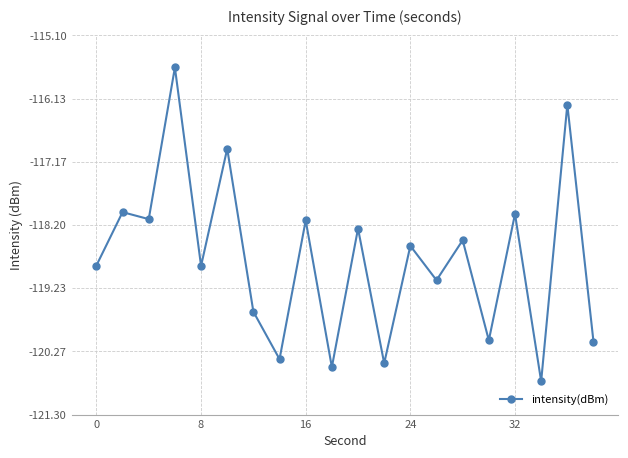

What is the maximum value shown in the chart?

-115.6